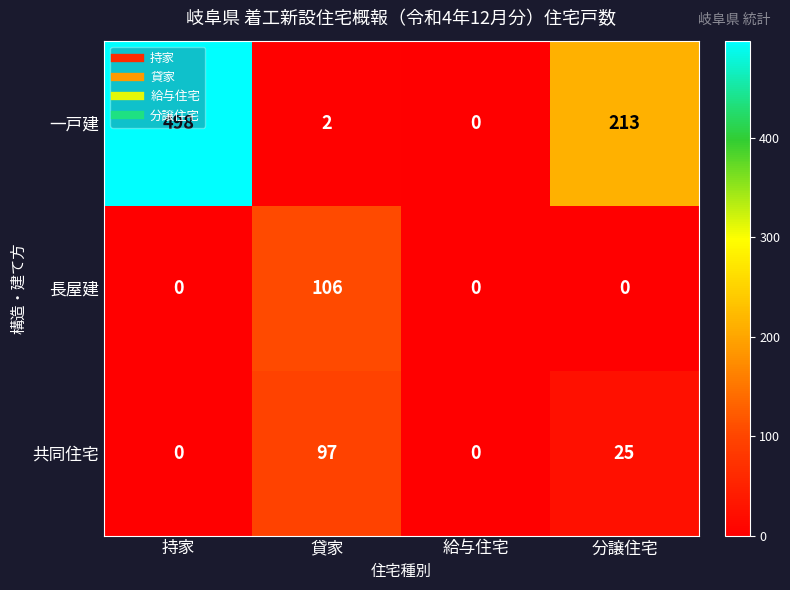

What is the total value across all series at 貸家?

205